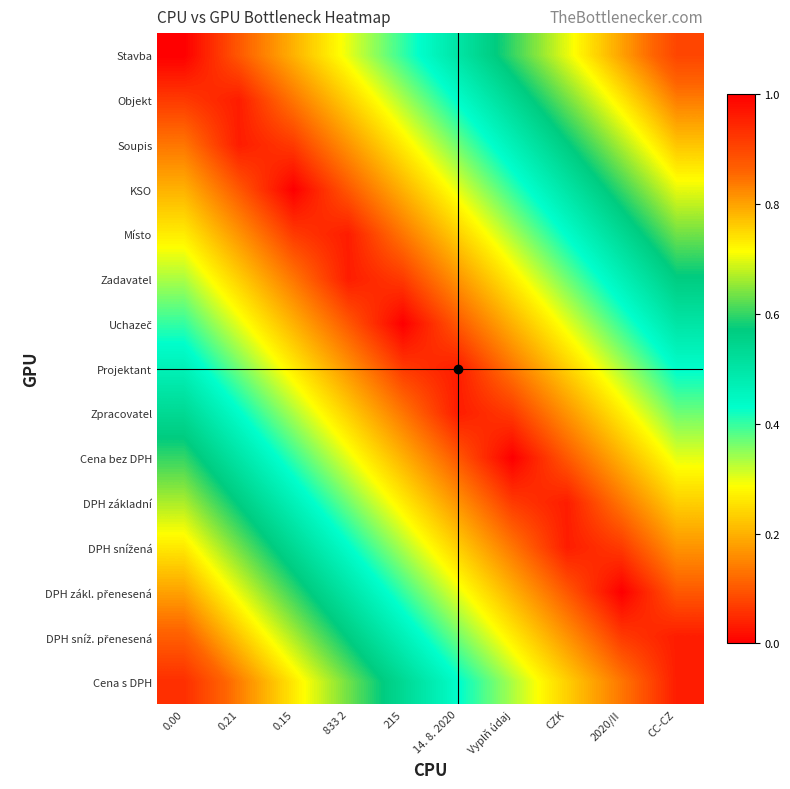

How many series are shown in this chart?

15